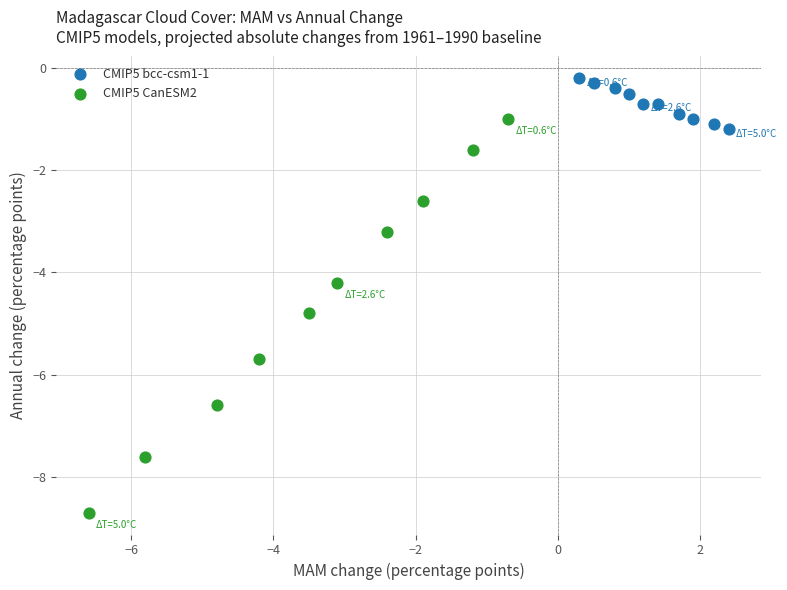

Which series contains the highest Y value?

CMIP5 bcc-csm1-1